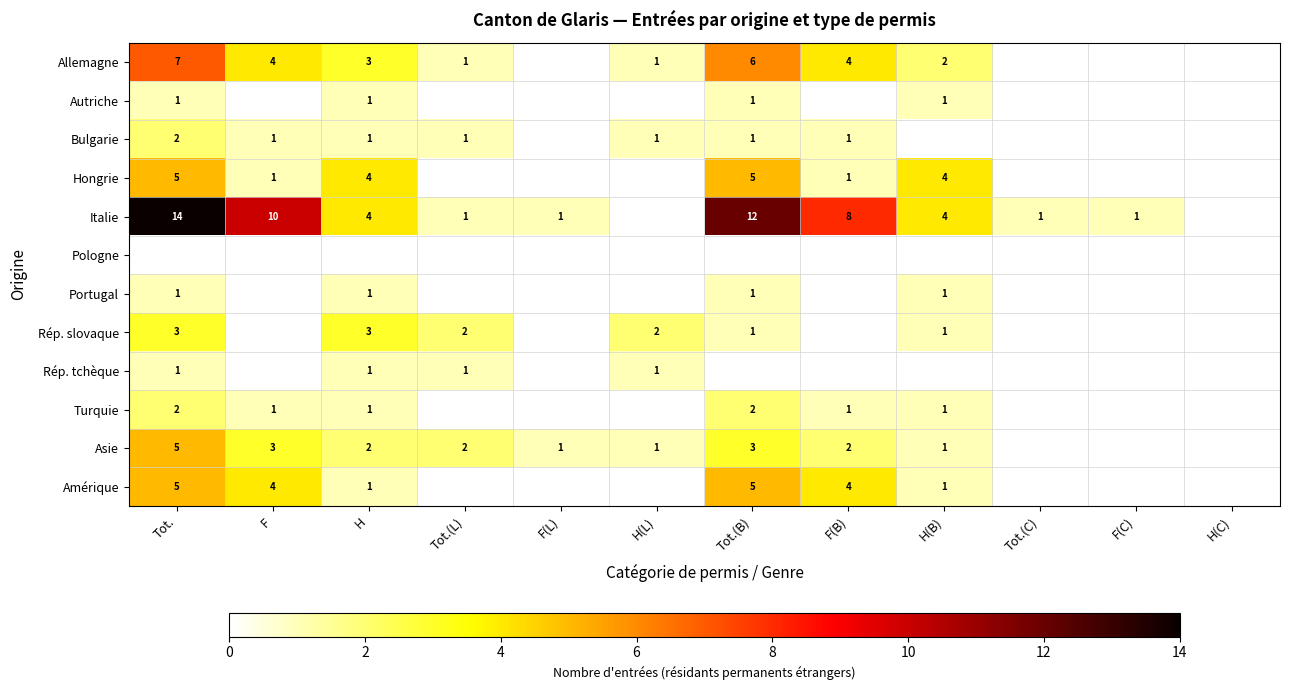

What is the sum of the Italie values at F and H(B)?

14